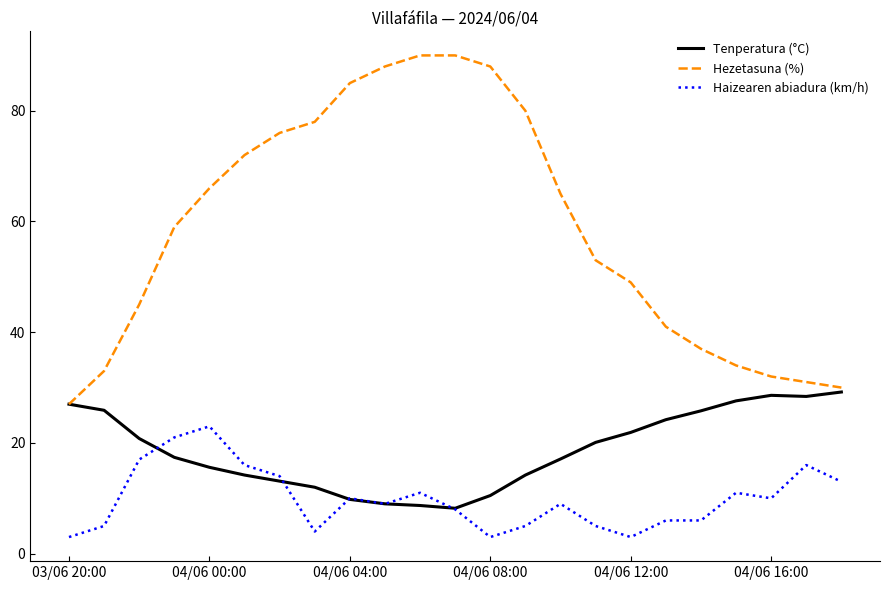

List the series in order of their peak value, lowest first.

Haizearen abiadura (km/h), Tenperatura (°C), Hezetasuna (%)